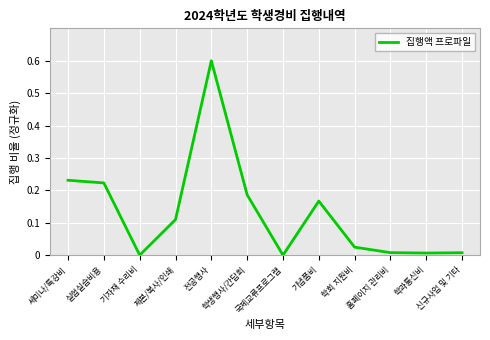

What position from the left is 세미나/특강비?

1